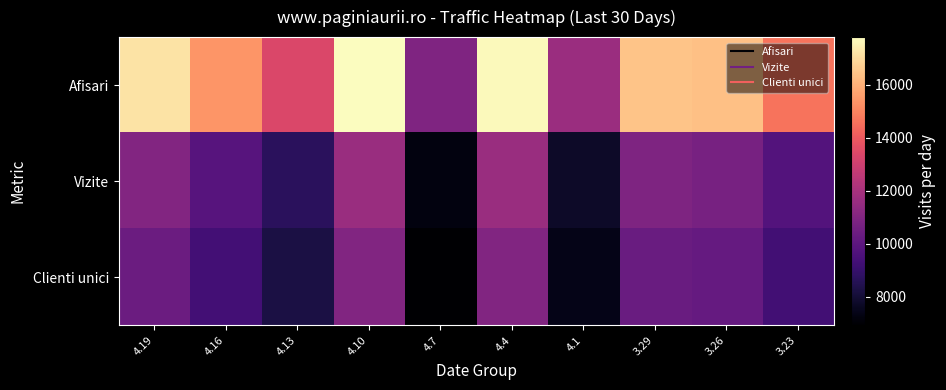

Reading right to left, extract all data points from this chart.

Afisari: 3.23=14655.3	3.26=16388.3	3.29=16464.3	4.1=11674.3	4.4=17687.3	4.7=10937.7	4.10=17803.0	4.13=13379.0	4.16=15394.7	4.19=17195.3
Vizite: 3.23=9735.3	3.26=10725.7	3.29=10899.0	4.1=7758.7	4.4=11622.0	4.7=7243.3	4.10=11637.3	4.13=8684.7	4.16=9825.0	4.19=11024.3
Clienti unici: 3.23=9262.7	3.26=10204.0	3.29=10345.7	4.1=7418.7	4.4=10995.0	4.7=6919.3	4.10=10997.3	4.13=8261.3	4.16=9310.7	4.19=10404.7